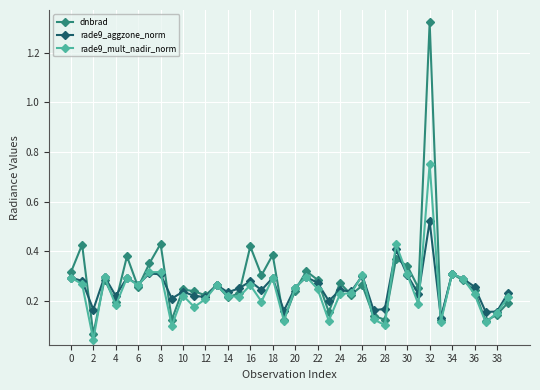

How many lines are shown in the chart?

3